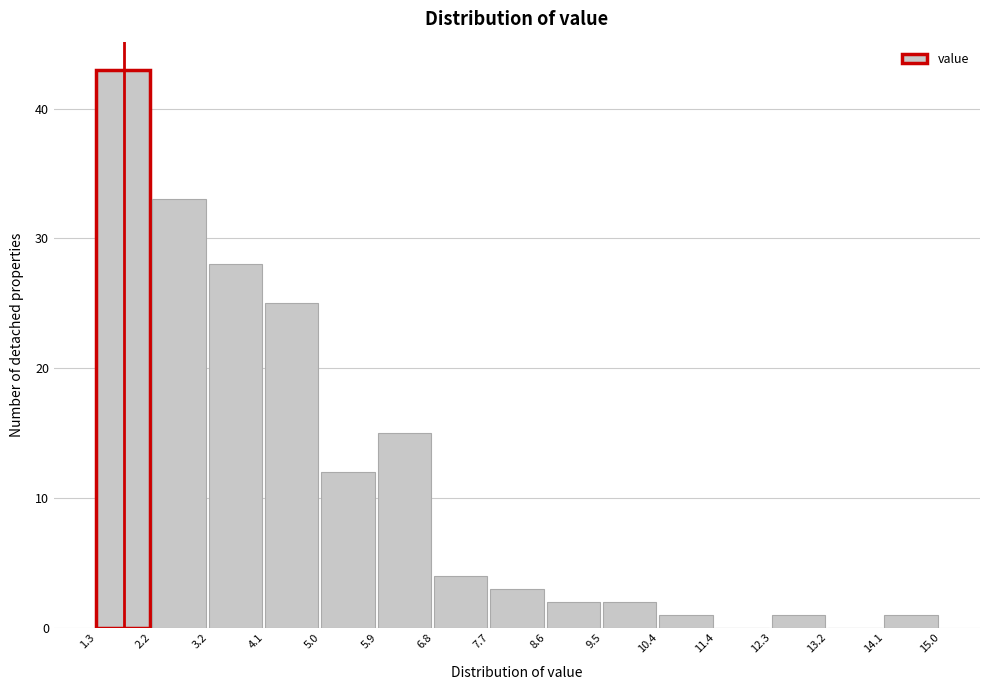

Reading left to right, list every bar in this chart as the range it spans on the x-axis followed by its height. The values are not printed on the chart, so give them approximately, as read against the axis.

1.3 to 2.2: 43
2.2 to 3.2: 33
3.2 to 4.1: 28
4.1 to 5.0: 25
5.0 to 5.9: 12
5.9 to 6.8: 15
6.8 to 7.7: 4
7.7 to 8.6: 3
8.6 to 9.5: 2
9.5 to 10.4: 2
10.4 to 11.4: 1
11.4 to 12.3: 0
12.3 to 13.2: 1
13.2 to 14.1: 0
14.1 to 15.0: 1